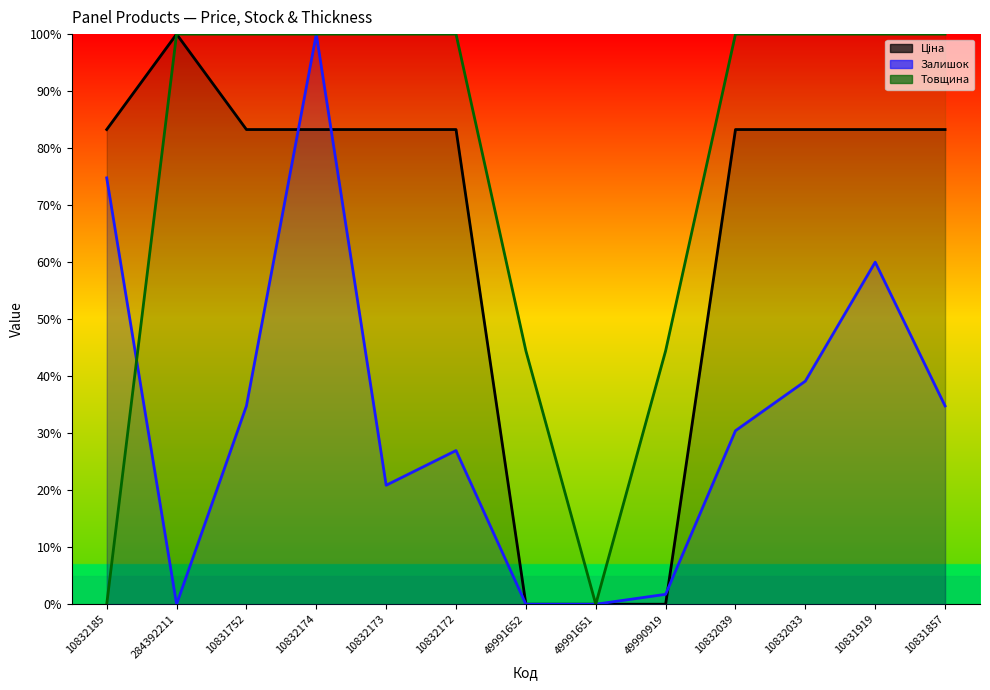

Reading left to right, what are all the values shown in this chart?

10832185=83.3	284392211=100.0	10831752=83.3	10832174=83.3	10832173=83.3	10832172=83.3	49991652=0.0	49991651=0.0	49990919=0.0	10832039=83.3	10832033=83.3	10831919=83.3	10831857=83.3